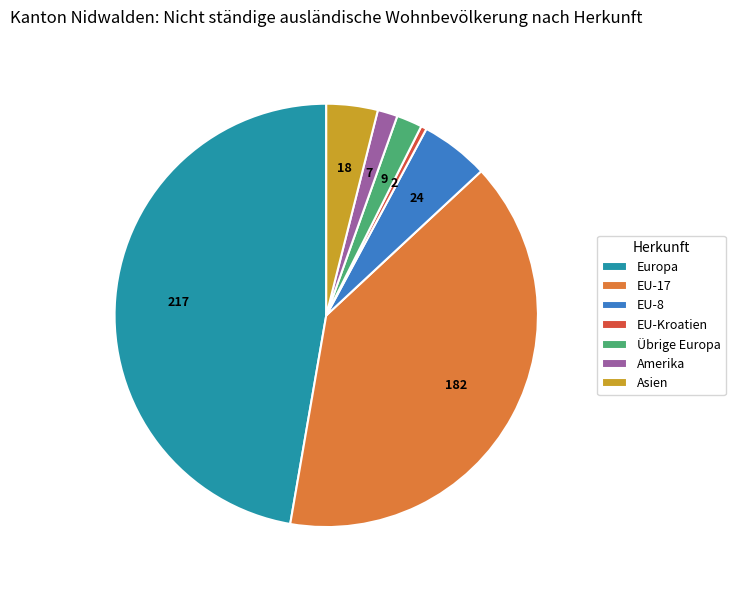

Do Übrige Europa and Asien together represent more than half of the pie?

No